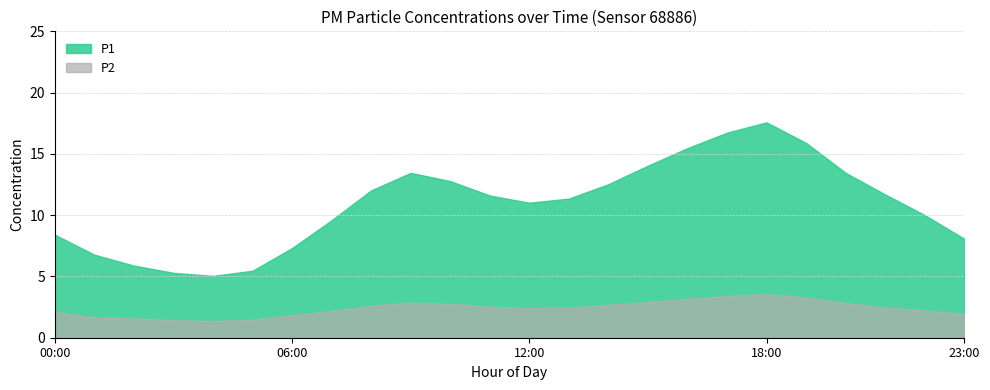

Reading left to right, extract all data points from this chart.

P1: 8.1	6.7	5.8	5.2	4.9	5.3	7.2	9.4	11.8	13.2	12.6	11.4	10.8	11.2	12.3	13.8	15.2	16.4	17.3	15.6	13.2	11.5	9.8	8.0
P2: 2.1	1.8	1.6	1.4	1.4	1.5	1.9	2.2	2.6	2.9	2.8	2.5	2.5	2.5	2.7	3.0	3.2	3.5	3.6	3.3	2.9	2.5	2.2	1.9